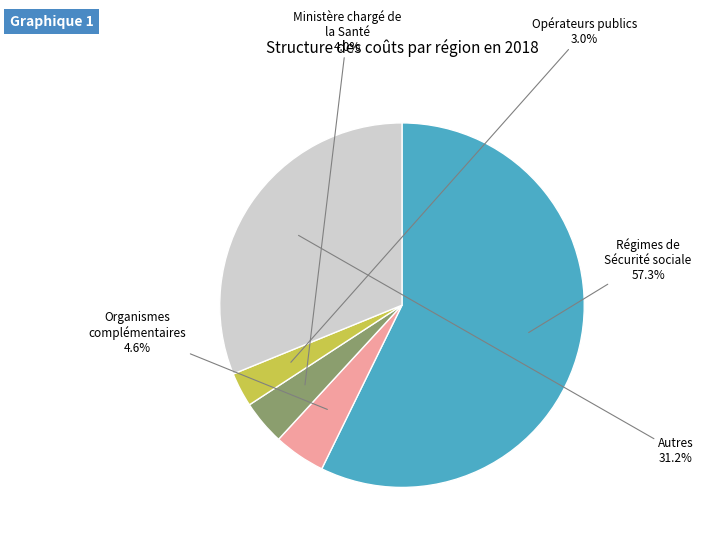

How many slices are in this pie chart?

5